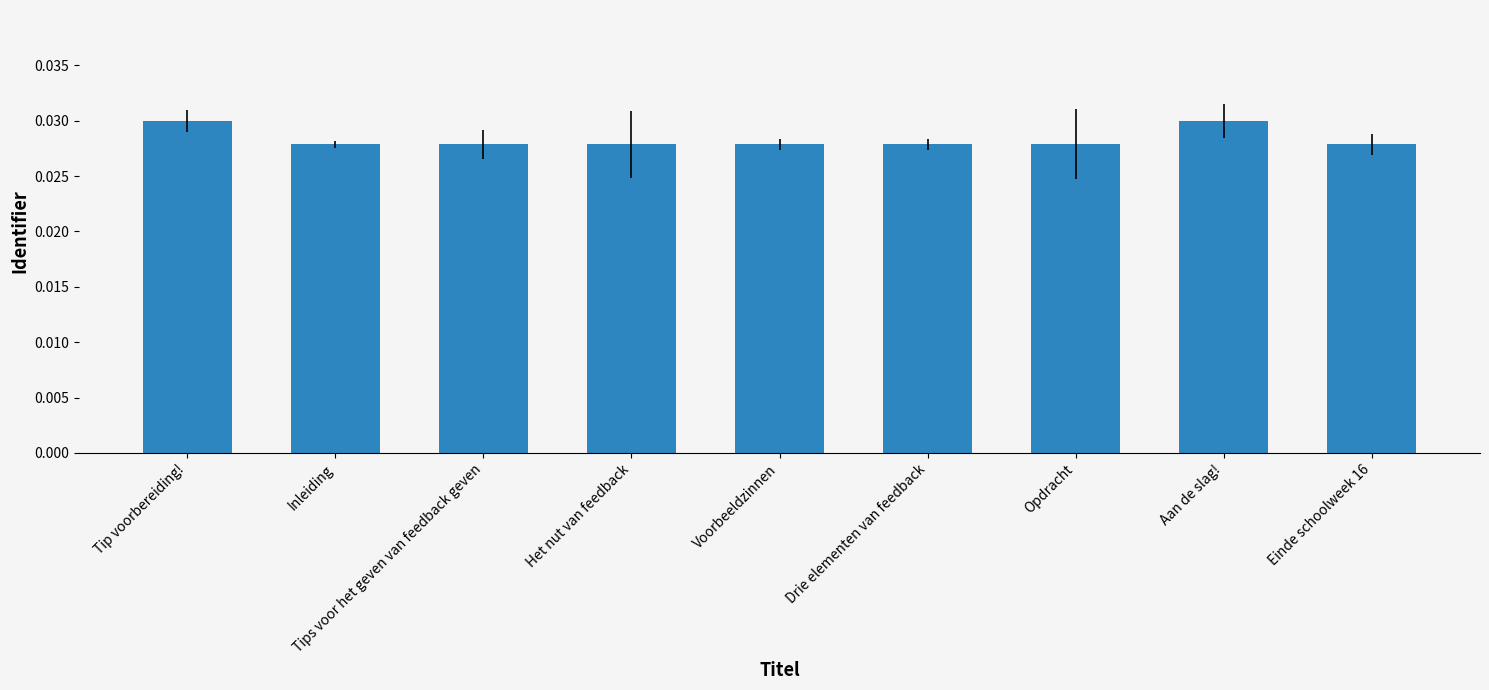

What is the sum of all values?

0.3